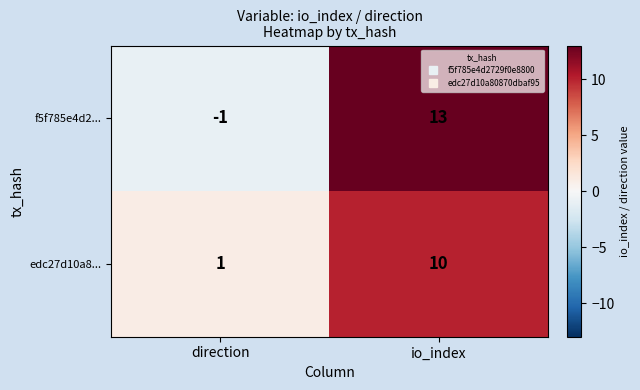

How many distinct data groups are displayed?

2